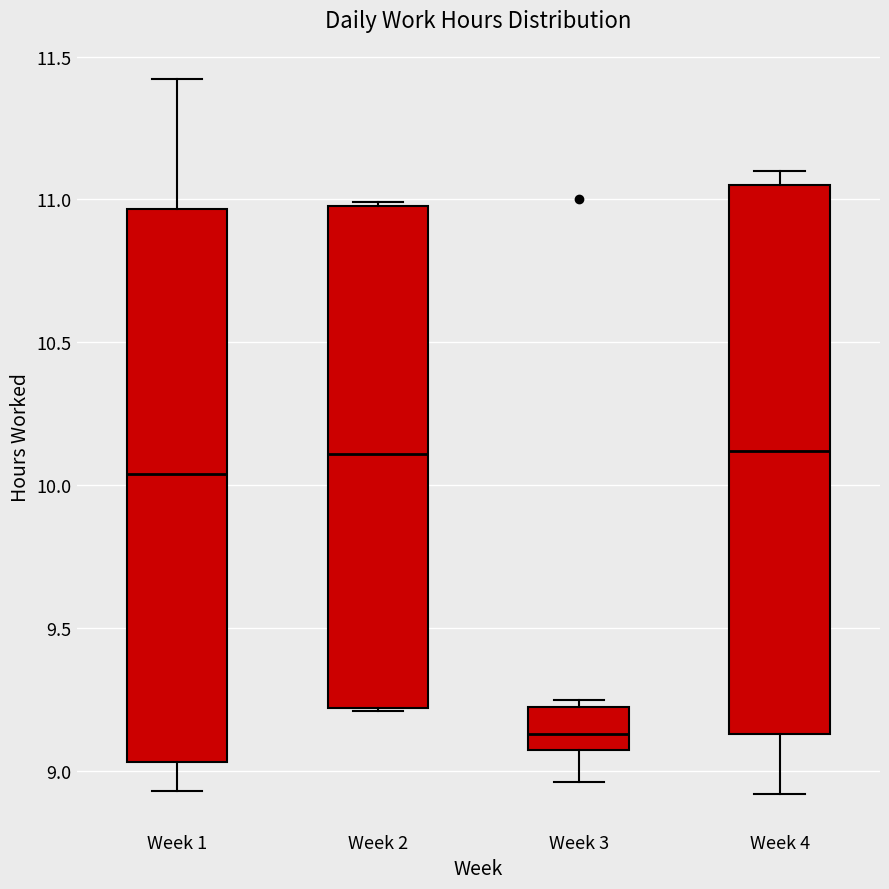

Where is the lower edge of the box for Week 3 on the y-axis? The values are not printed on the chart, so give them approximately, as read against the axis.

9.05